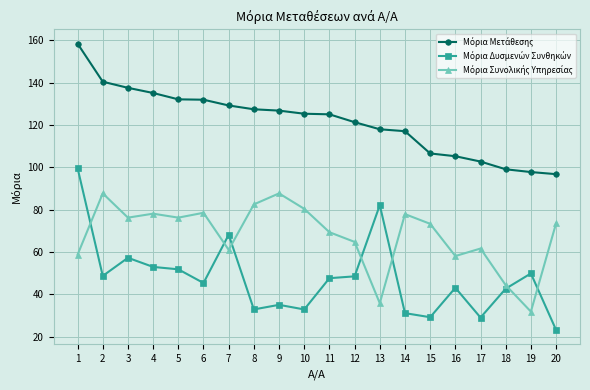

What is the difference between the highest and lowest values at 17?

73.7